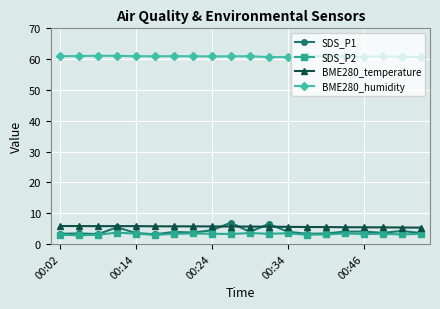

Which series has the widest spread of values?

SDS_P1